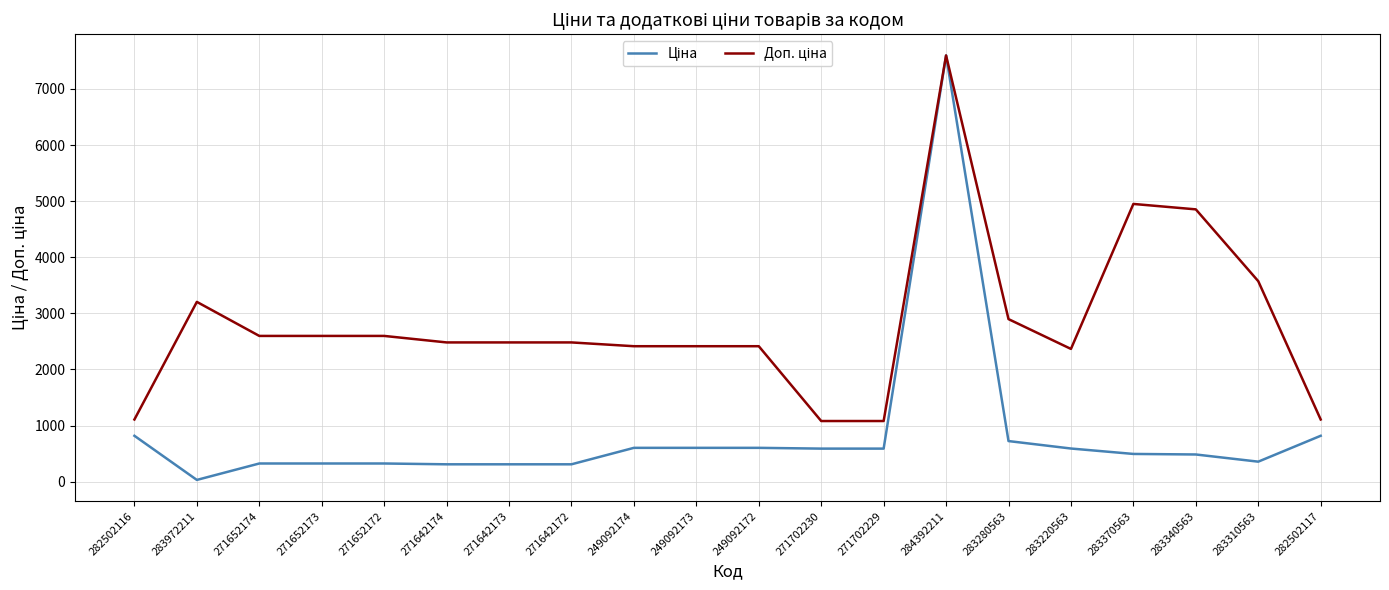

What is the spread (max minus min) of values at 283370563?

4455.4